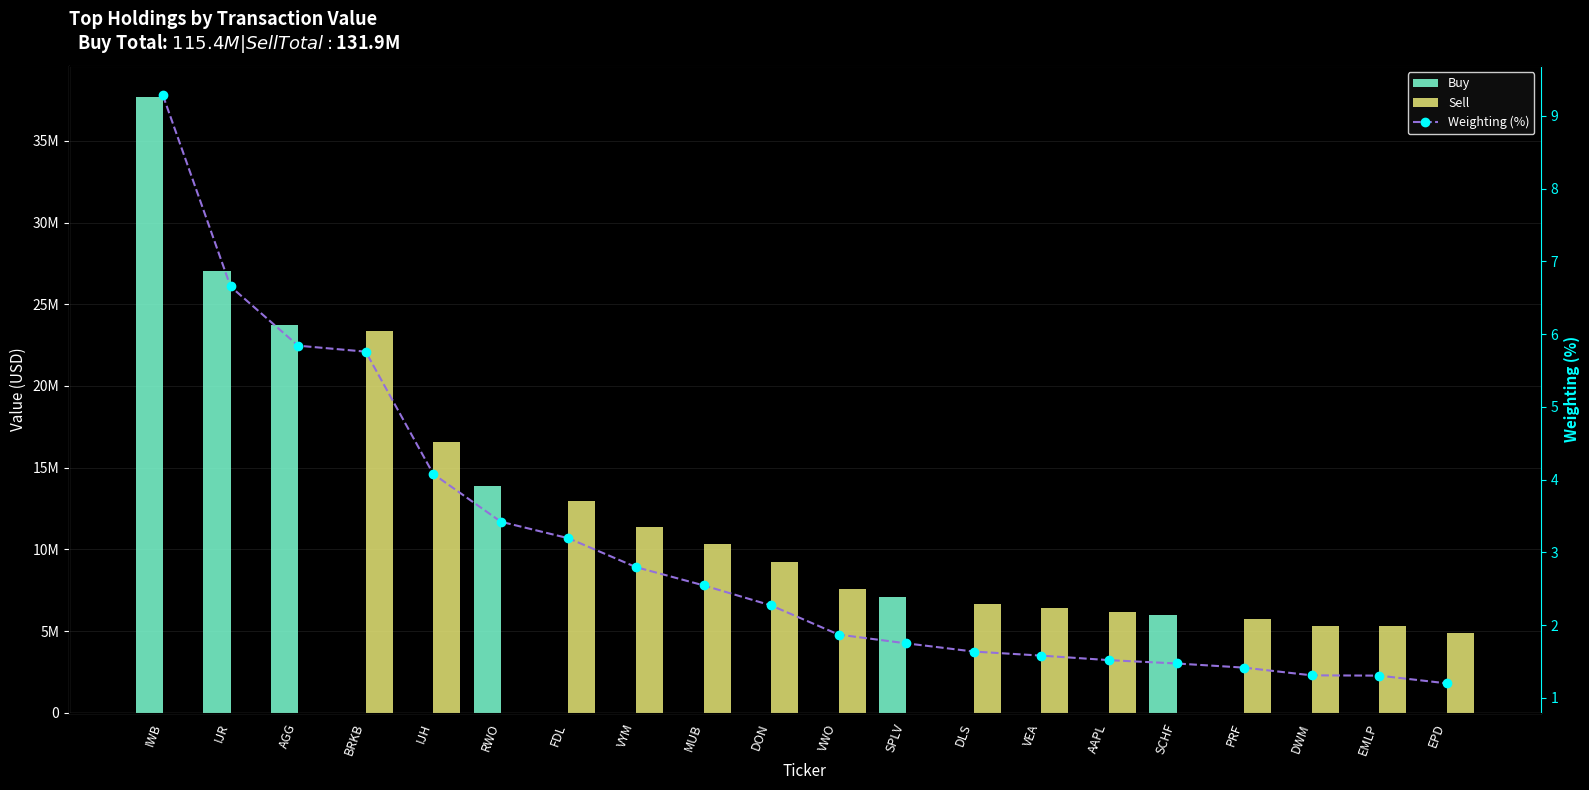

At how many categories does at least one series exceed 19238074?

4